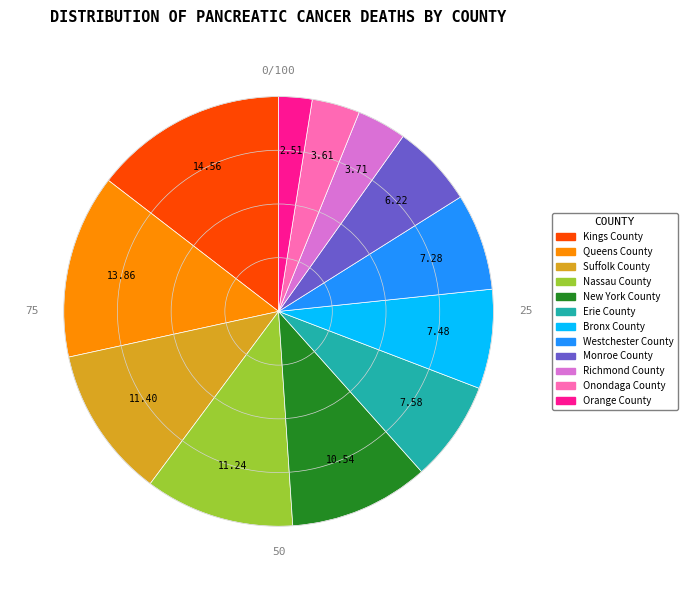

How many slices are in this pie chart?

12